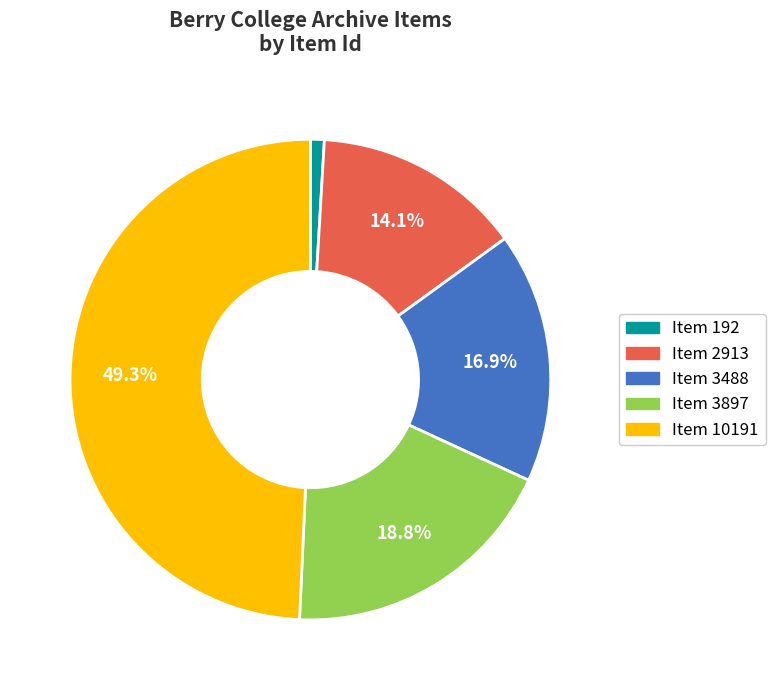

Which slice is the largest?

Item 10191